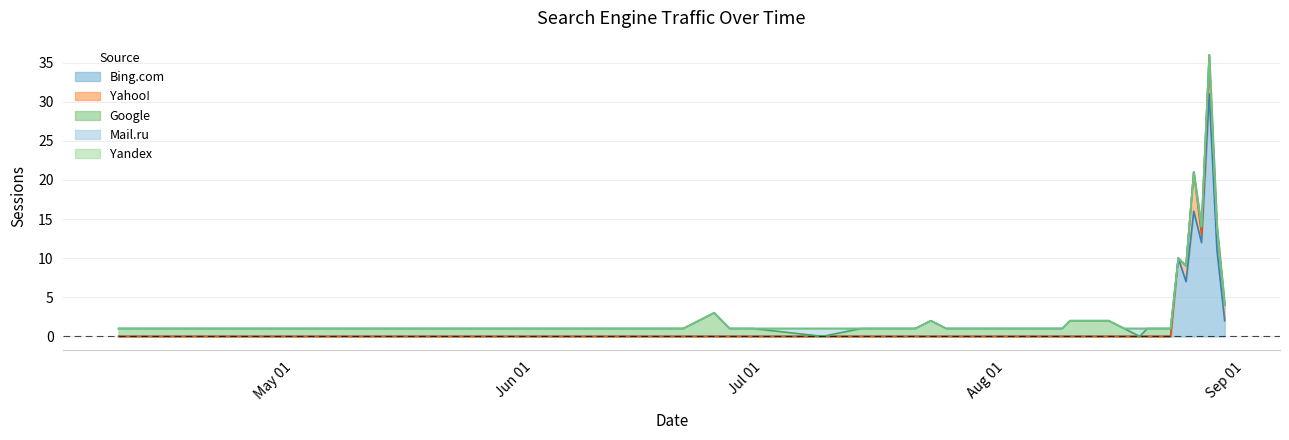

Reading left to right, what are all the values shown in this chart?

Bing.com: 0=2	1=11	2=31	3=12	4=16	5=7	6=10	7=0	8=0	9=0	10=0	11=0	12=0	13=0	14=0	15=0	16=0	17=0	18=0	19=0	20=0	21=0	22=0	23=0	24=0	25=0	26=0	27=0	28=0	29=0	30=0	31=0	32=0	33=0	34=0	35=0	36=0	37=0	38=0	39=0
Yahoo!: 0=2	1=3	2=4	3=1	4=5	5=2	6=0	7=0	8=0	9=0	10=0	11=0	12=0	13=0	14=0	15=0	16=0	17=0	18=0	19=0	20=0	21=0	22=0	23=0	24=0	25=0	26=0	27=0	28=0	29=0	30=0	31=0	32=0	33=0	34=0	35=0	36=0	37=0	38=0	39=0
Google: 0=0	1=0	2=1	3=1	4=0	5=0	6=0	7=1	8=1	9=1	10=0	11=1	12=2	13=2	14=2	15=2	16=1	17=1	18=1	19=1	20=1	21=2	22=1	23=1	24=0	25=1	26=1	27=3	28=1	29=1	30=1	31=1	32=1	33=1	34=1	35=1	36=1	37=1	38=1	39=1
Mail.ru: 0=0	1=0	2=0	3=0	4=0	5=0	6=0	7=0	8=0	9=0	10=1	11=0	12=0	13=0	14=0	15=0	16=0	17=0	18=0	19=0	20=0	21=0	22=0	23=0	24=1	25=0	26=0	27=0	28=0	29=0	30=0	31=0	32=0	33=0	34=0	35=0	36=0	37=0	38=0	39=0
Yandex: 0=0	1=0	2=0	3=0	4=0	5=0	6=0	7=0	8=0	9=0	10=0	11=0	12=0	13=0	14=0	15=0	16=0	17=0	18=0	19=0	20=0	21=0	22=0	23=0	24=0	25=0	26=0	27=0	28=0	29=0	30=0	31=0	32=0	33=0	34=0	35=0	36=0	37=0	38=0	39=0